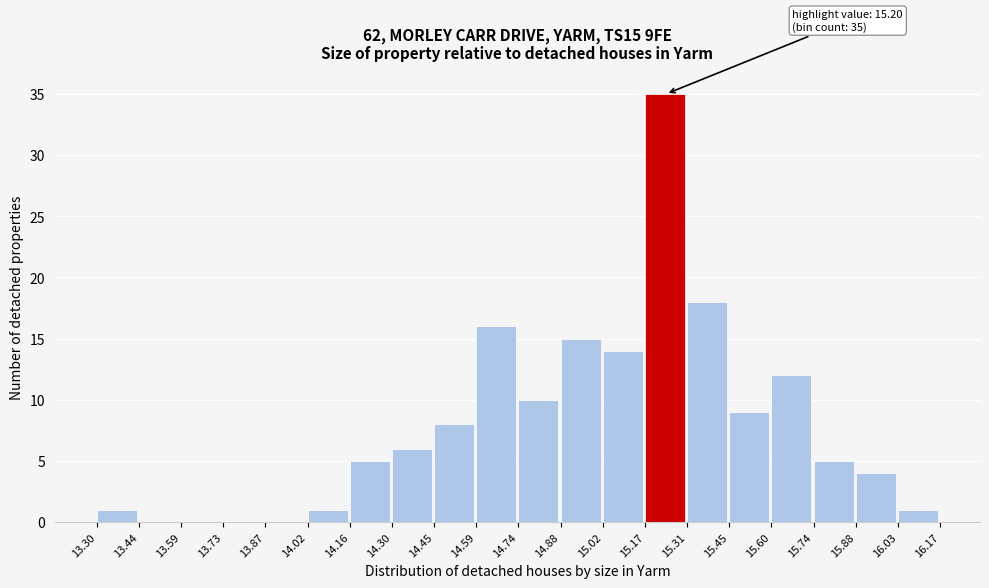

Which range on the x-axis has the tallest bar?

15.17 to 15.31